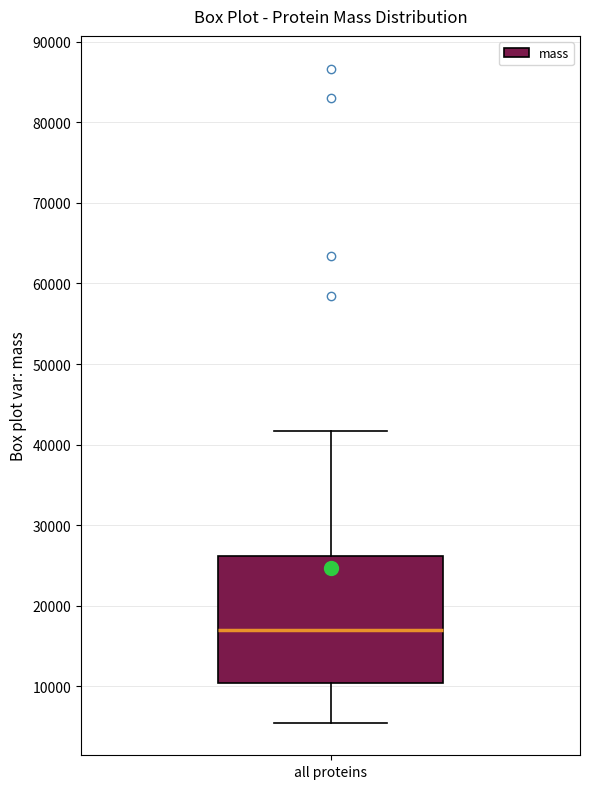

Transcribe this box plot: give where the median line is, the range the box spans, and where the two whiskers end, as read against the y-axis. The values are not printed on the chart, so give them approximately, as read against the axis.

median 17000, box 10000 to 26000, whiskers 5000 to 42000